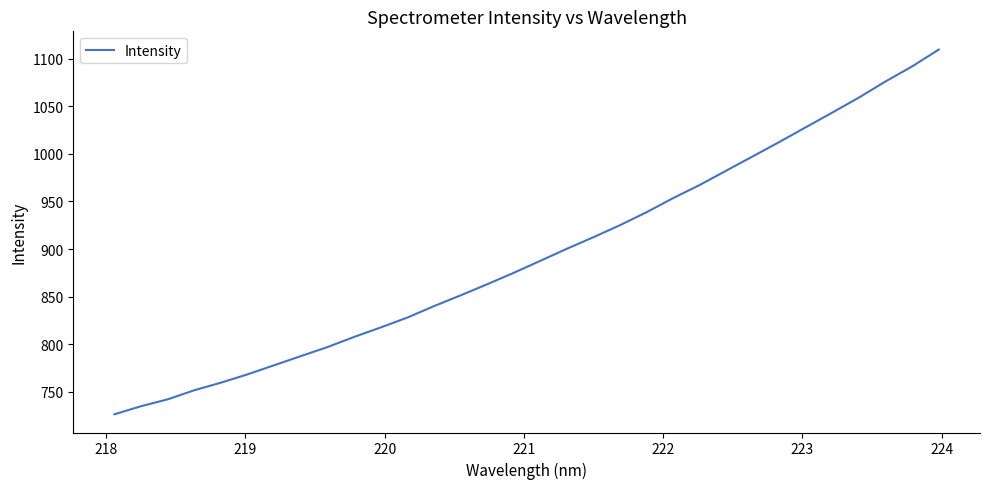

Is this an area chart (filled region under the line)?

No